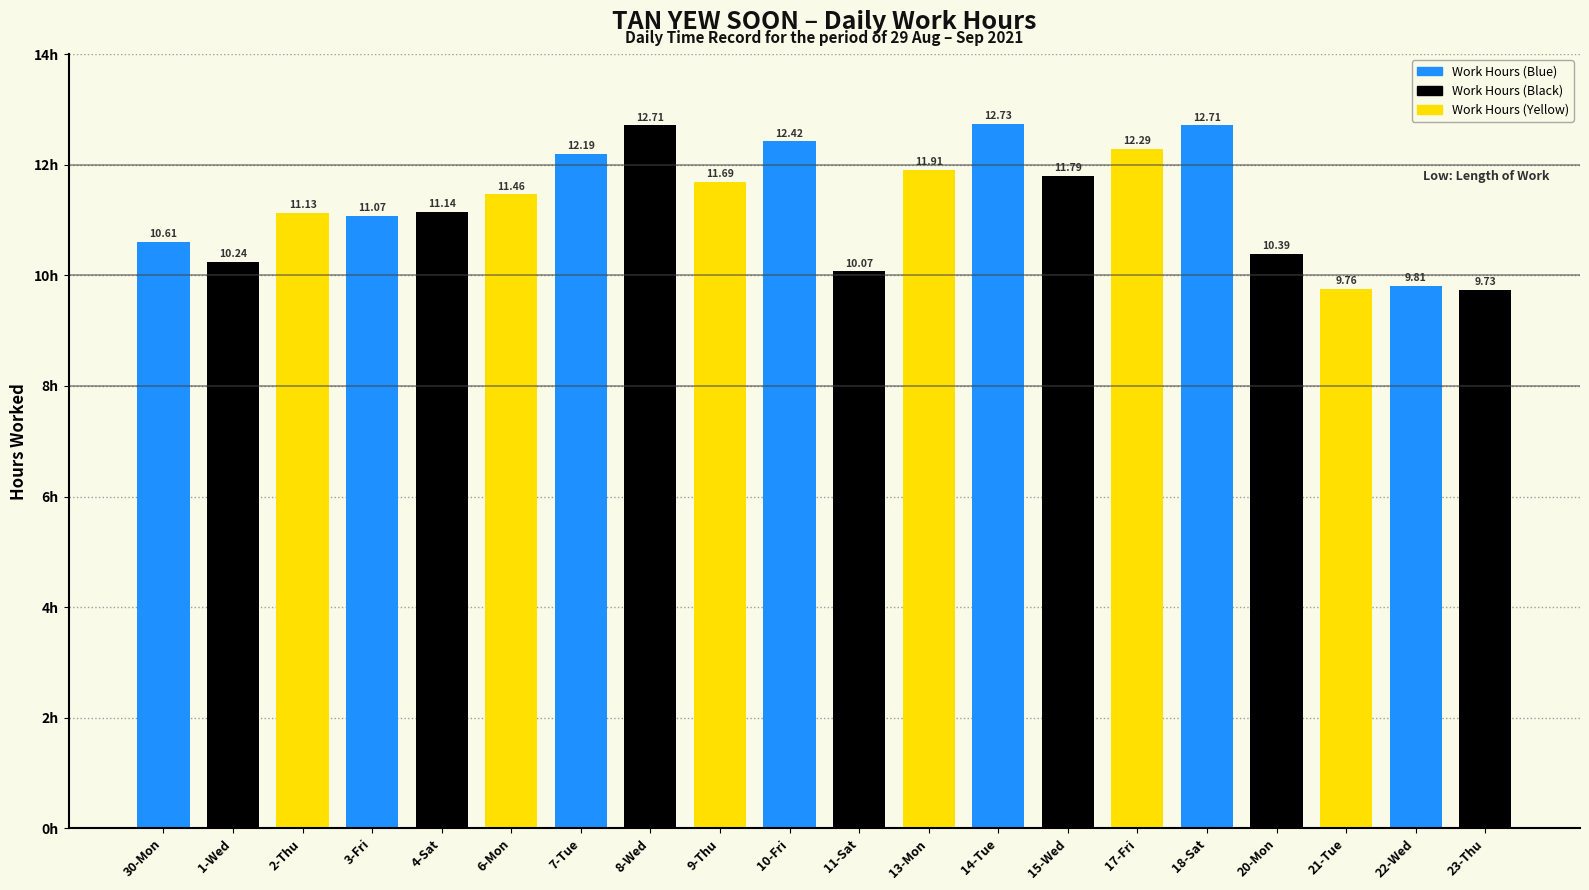

How many data points are above 11?

13